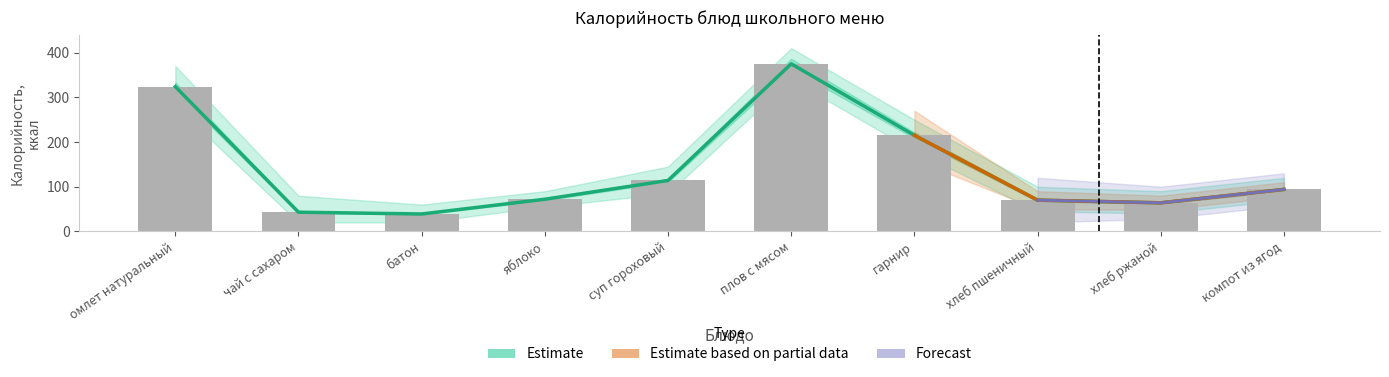

Reading right to left, what are all the values shown in this chart?

Estimate: компот из ягод=94	хлеб ржаной=64	хлеб пшеничный=70	гарнир=215	плов с мясом=375	суп гороховый=114	яблоко=72	батон=39	чай с сахаром=43	омлет натуральный=324
Estimate based on partial data: компот из ягод=94	хлеб ржаной=64	хлеб пшеничный=70	гарнир=215	плов с мясом=0	суп гороховый=0	яблоко=0	батон=0	чай с сахаром=0	омлет натуральный=0
Forecast: компот из ягод=94	хлеб ржаной=64	хлеб пшеничный=70	гарнир=0	плов с мясом=0	суп гороховый=0	яблоко=0	батон=0	чай с сахаром=0	омлет натуральный=0